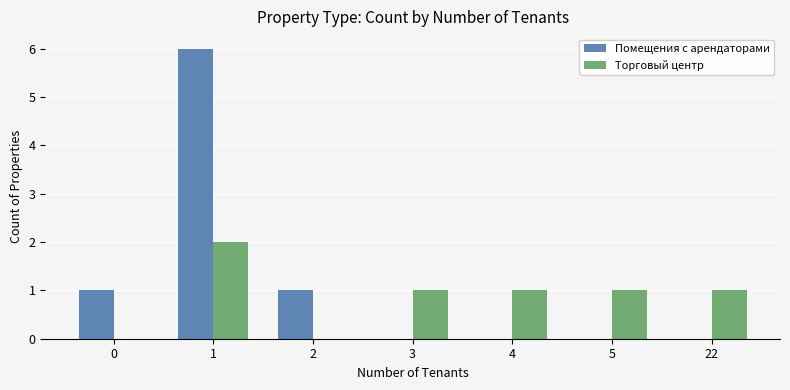

What is the total value across all series at 5?

1